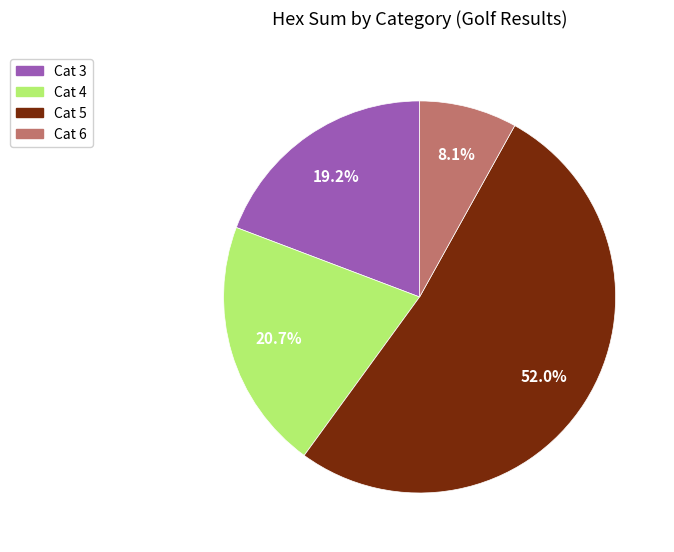

Is there a majority slice in this chart?

Yes